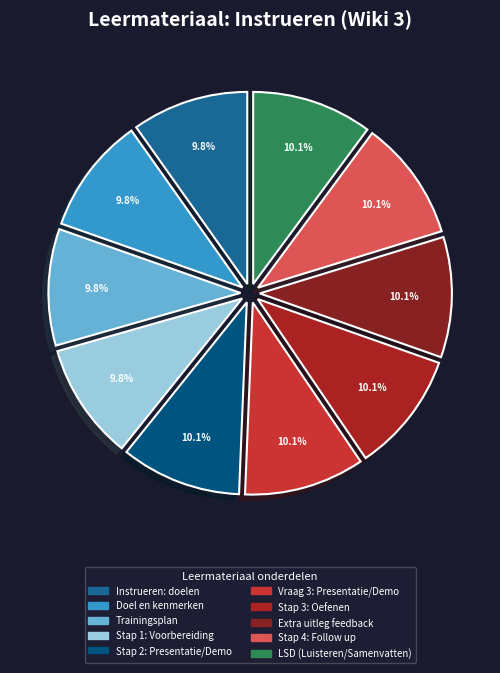

How many slices are in this pie chart?

10